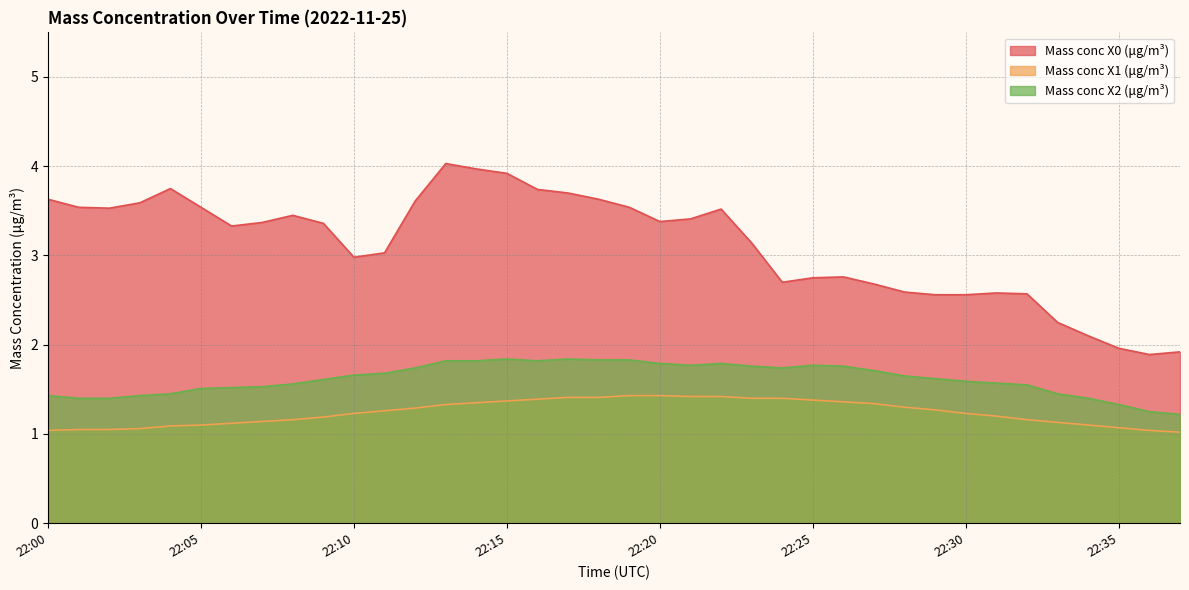

What is the maximum value shown in the chart?

4.0